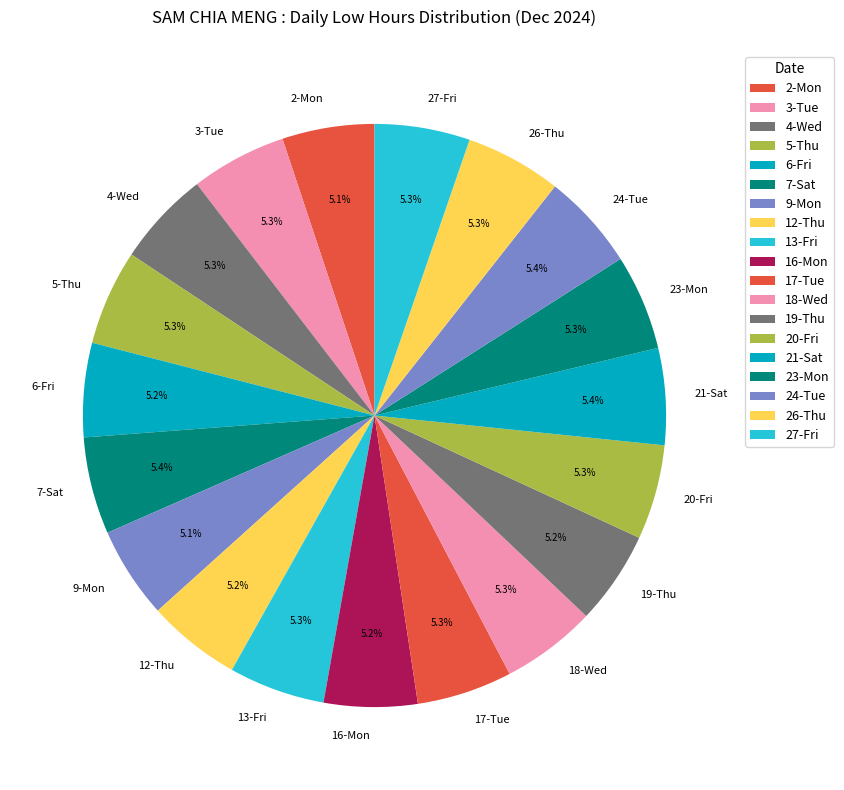

To the nearest percent, what is the combined percentage of 5-Thu and 3-Tue?

11%